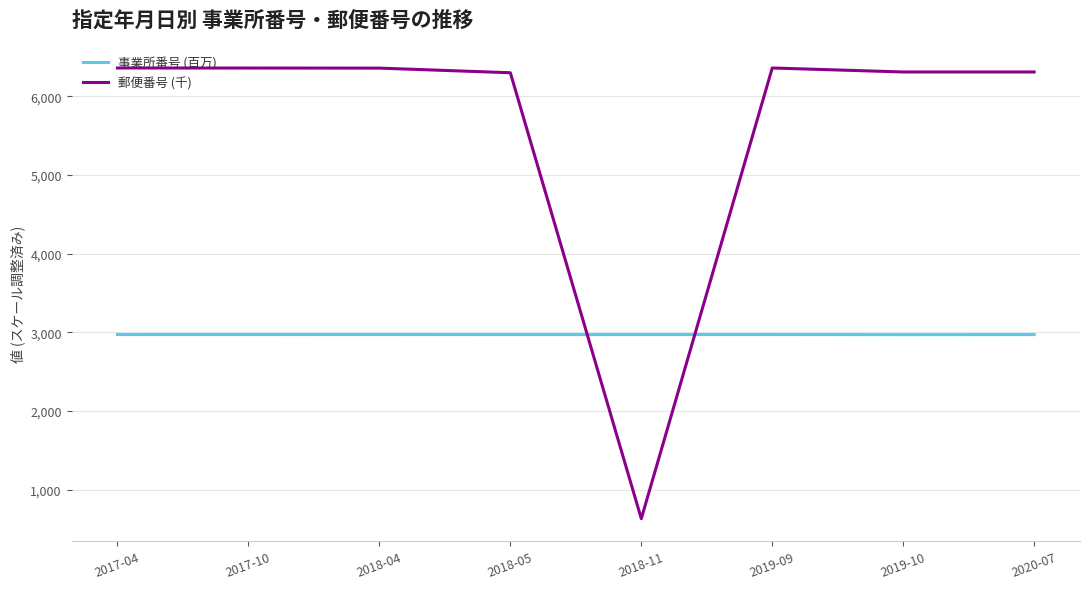

What is the smallest value displayed?

630.2